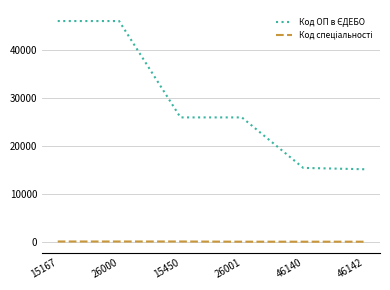

What is the greatest value displayed?

46142